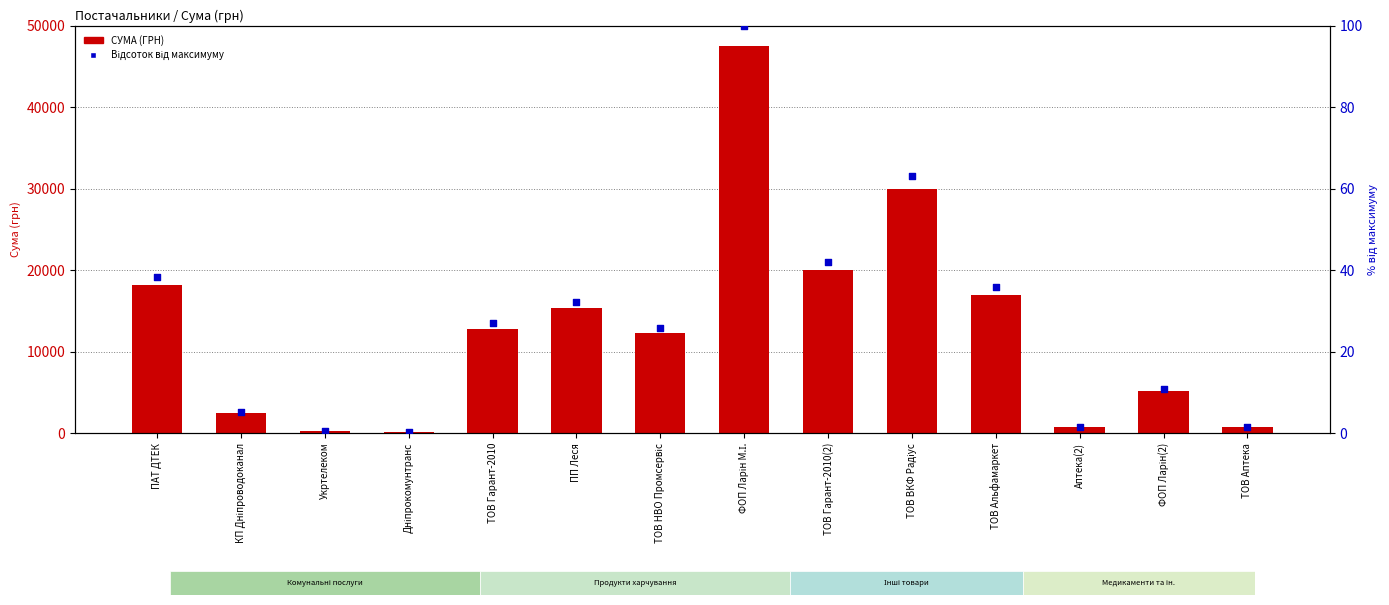

At how many categories does at least one series exceed 18935?

3